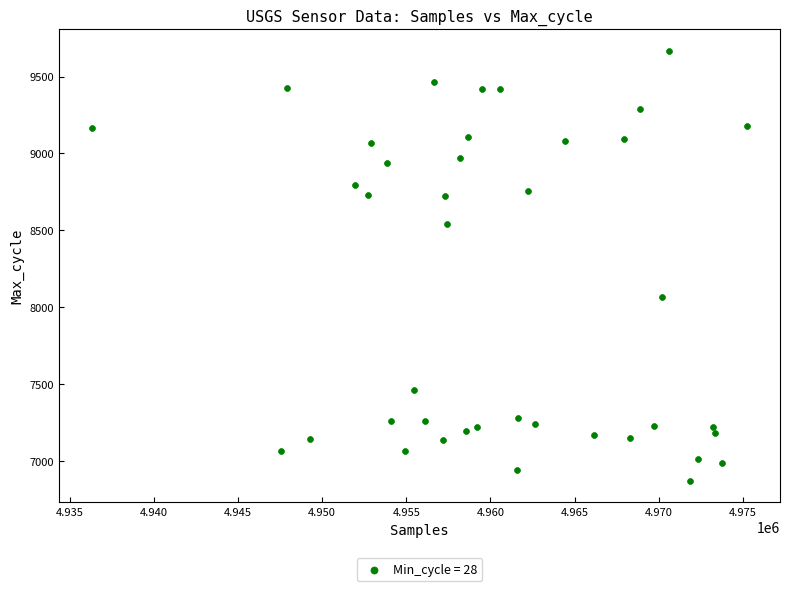

What Y value in the scatter plot is closest to 8269?

8064